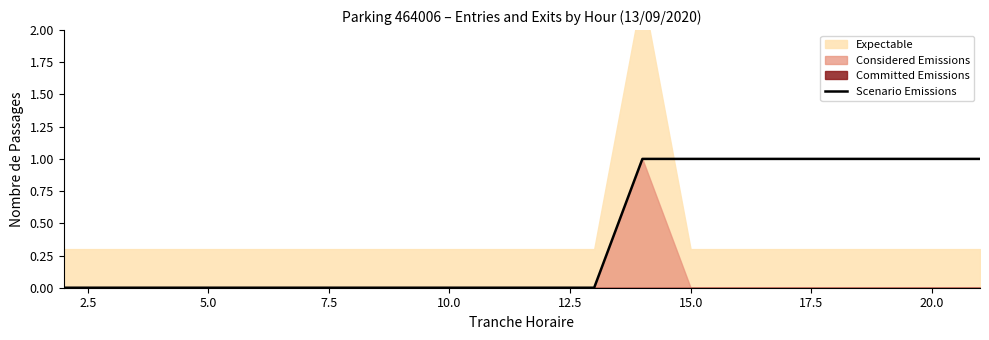

Between 5.0 and 15.0, which is larger?

5.0